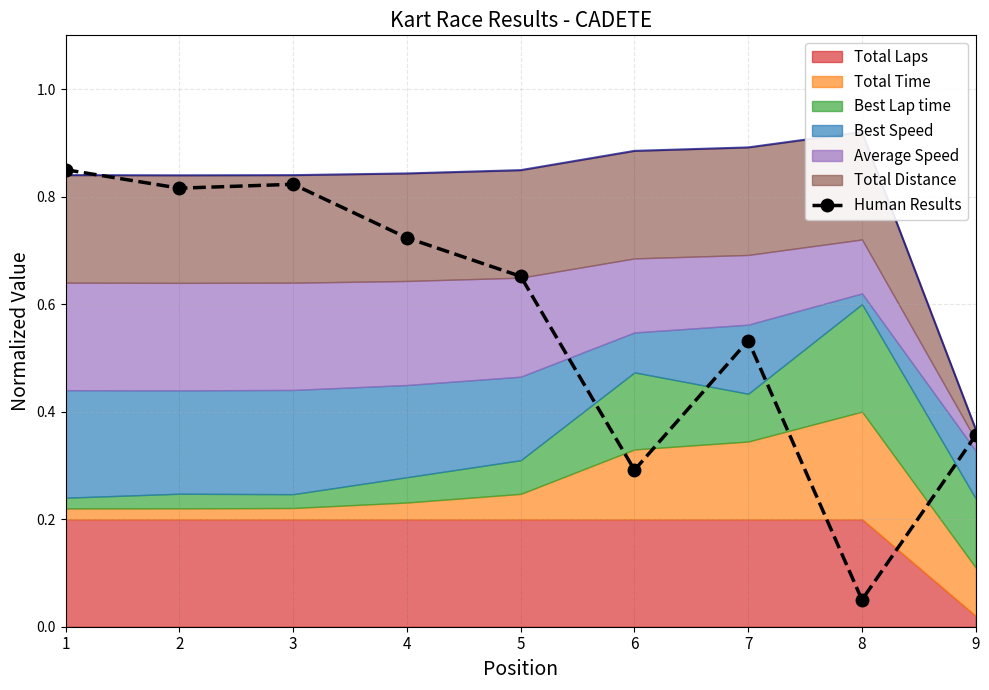

Which category has the lowest value across all series?

8